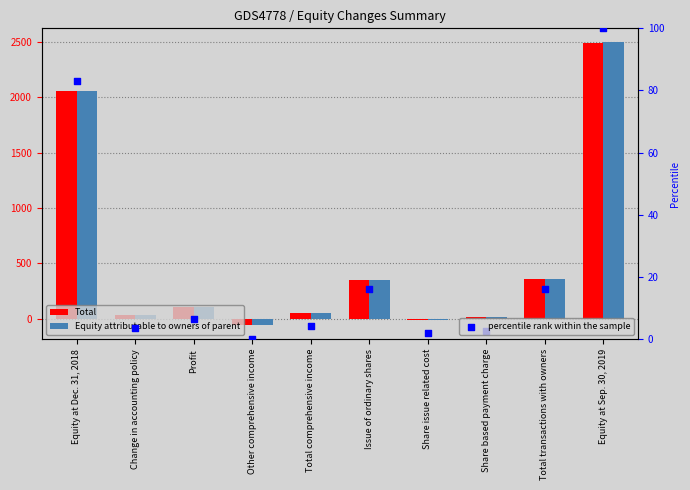

What is the total value across all series at Share based payment charge?

24.9